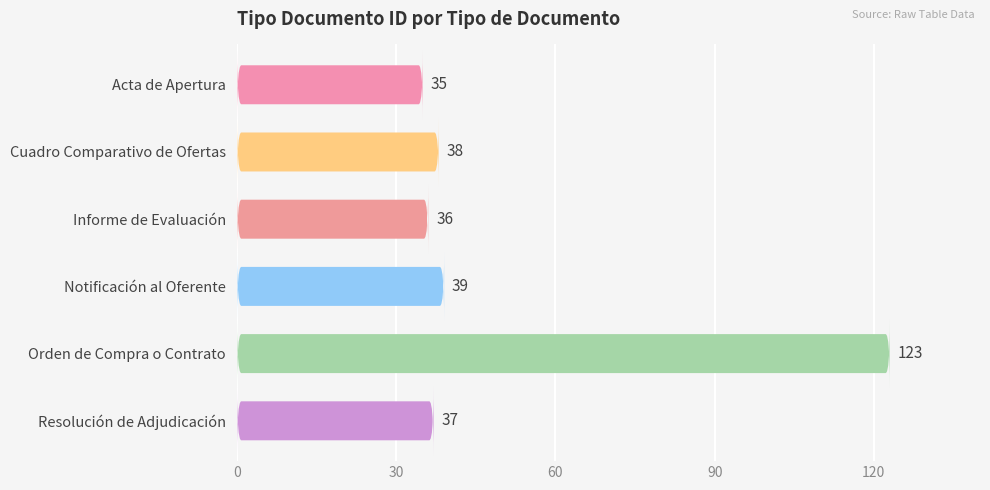

What position from the right is Informe de Evaluación?

4